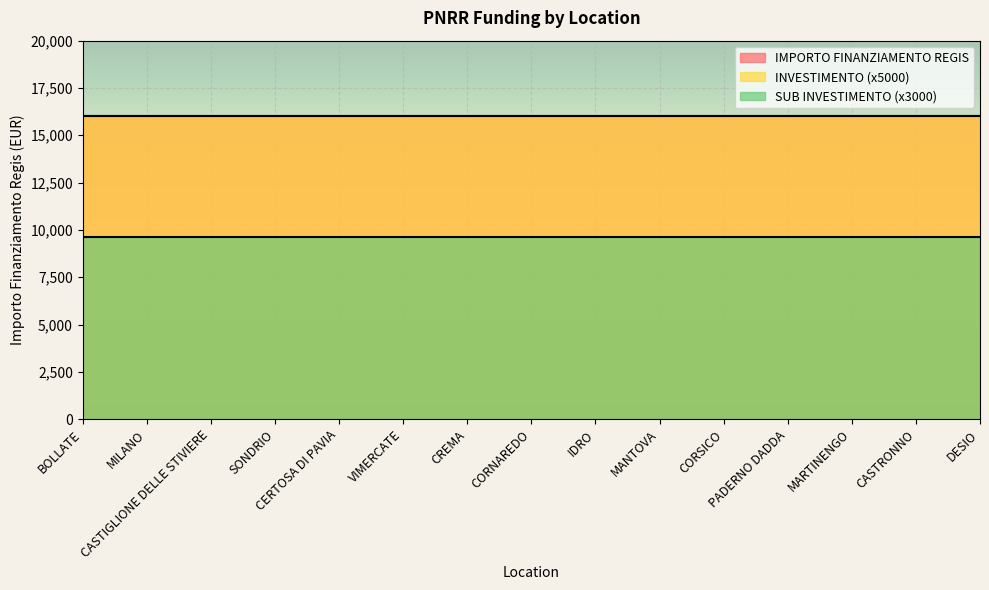

What value does the IMPORTO FINANZIAMENTO REGIS series have at MANTOVA?

16000.0